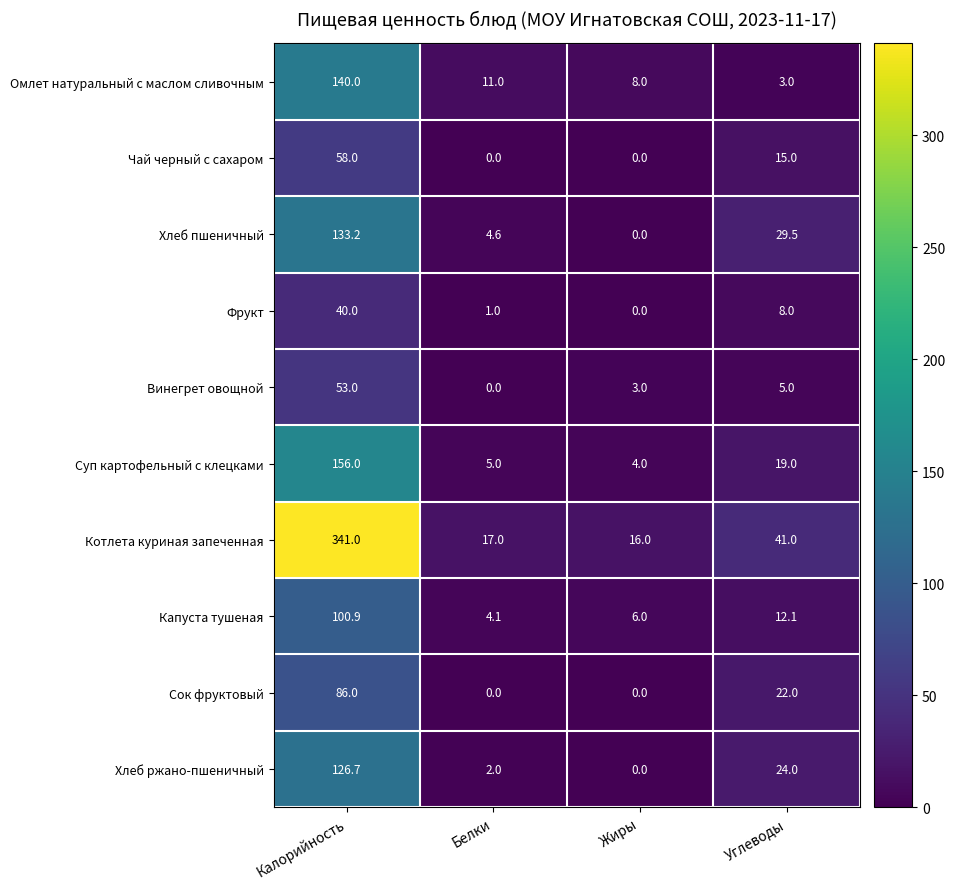

At Углеводы, list the series in order from largest to smallest.

Котлета куриная запеченная, Хлеб пшеничный, Хлеб ржано-пшеничный, Сок фруктовый, Суп картофельный с клецками, Чай черный с сахаром, Капуста тушеная, Фрукт, Винегрет овощной, Омлет натуральный с маслом сливочным